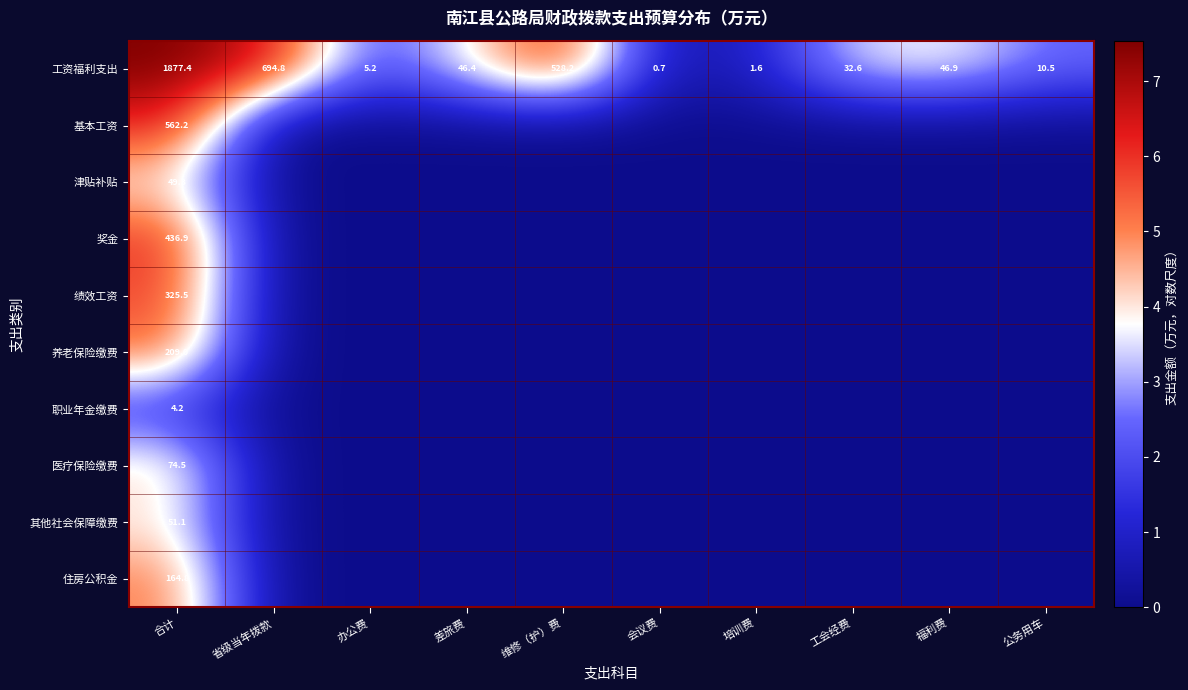

At how many categories does at least one series exceed 7?

1